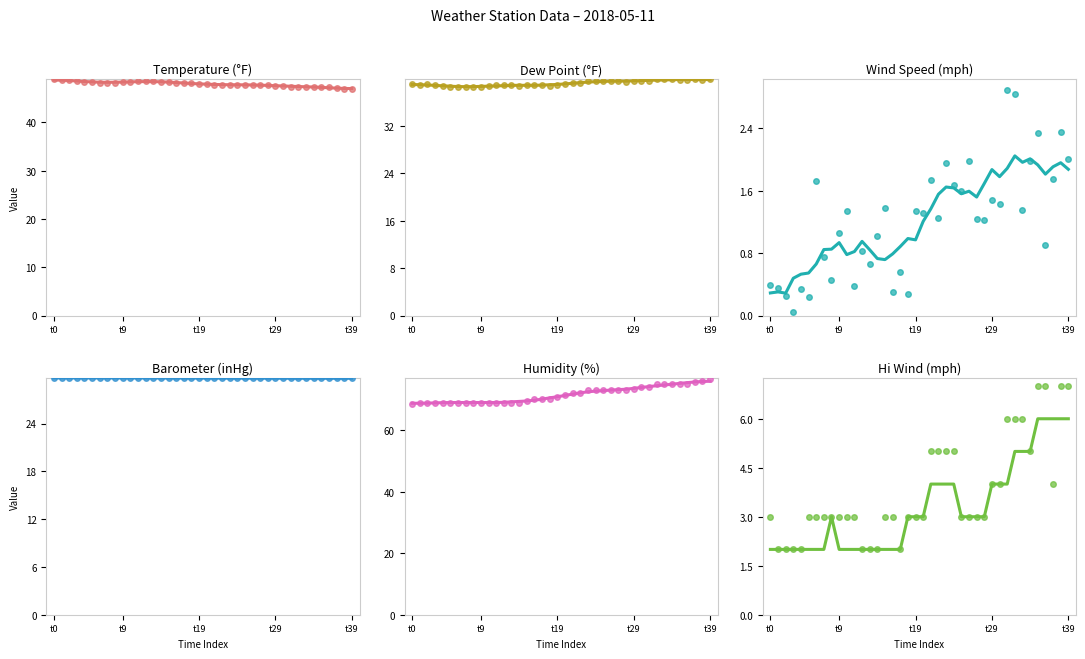

What is the average value of the Dewpt series?

39.2